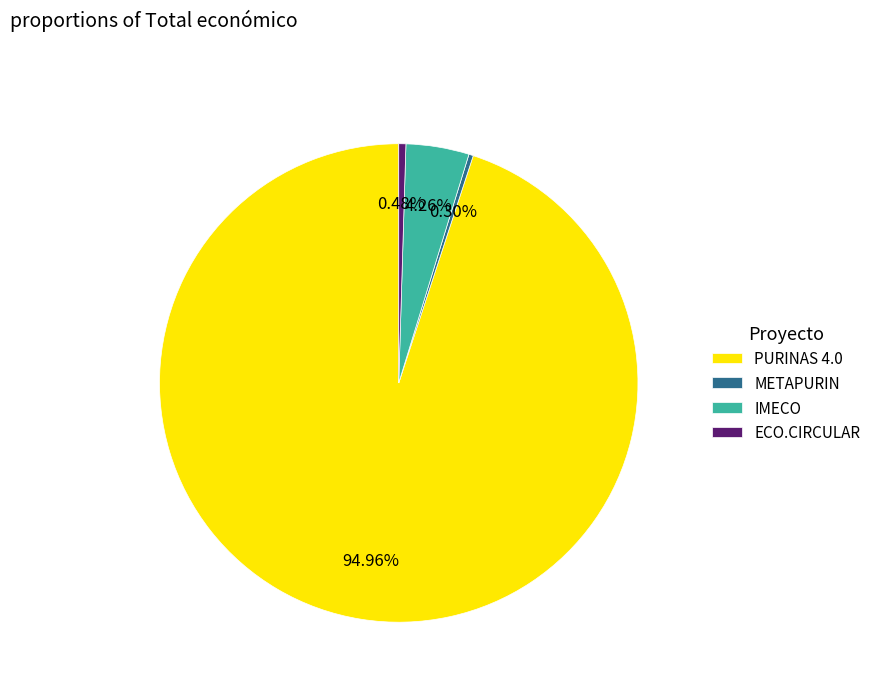

What percentage is NOT represented by PURINAS 4.0?

5.0%